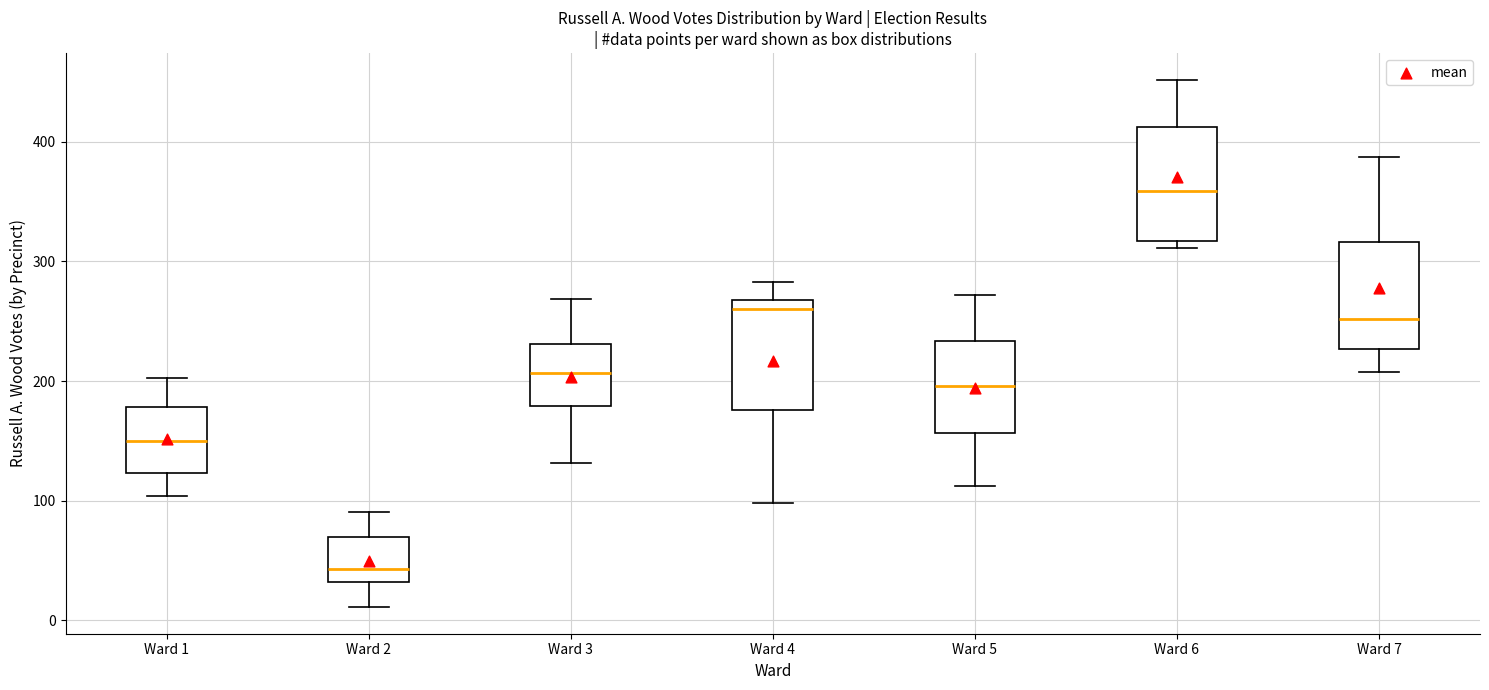

Where does the upper whisker of the box for Ward 4 end on the y-axis? The values are not printed on the chart, so give them approximately, as read against the axis.

280